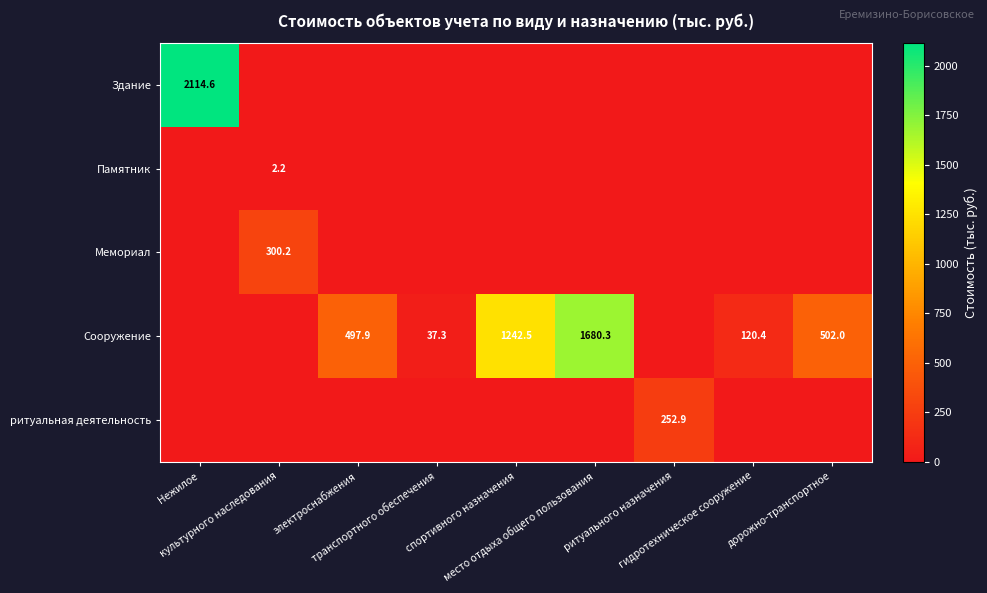

Is the value of Мемориал at Нежилое greater than the value of Памятник at электроснабжения?

No